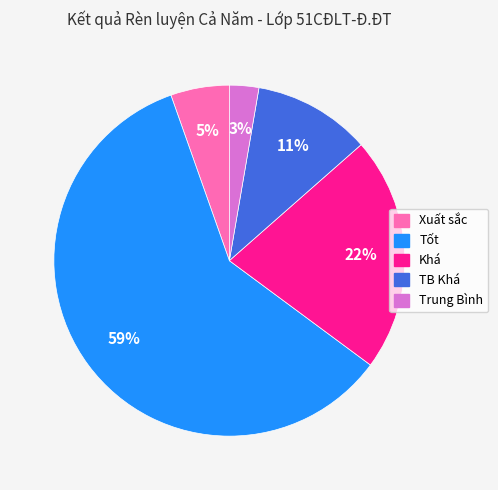

The Khá slice represents 22% of the pie. True or false?

True